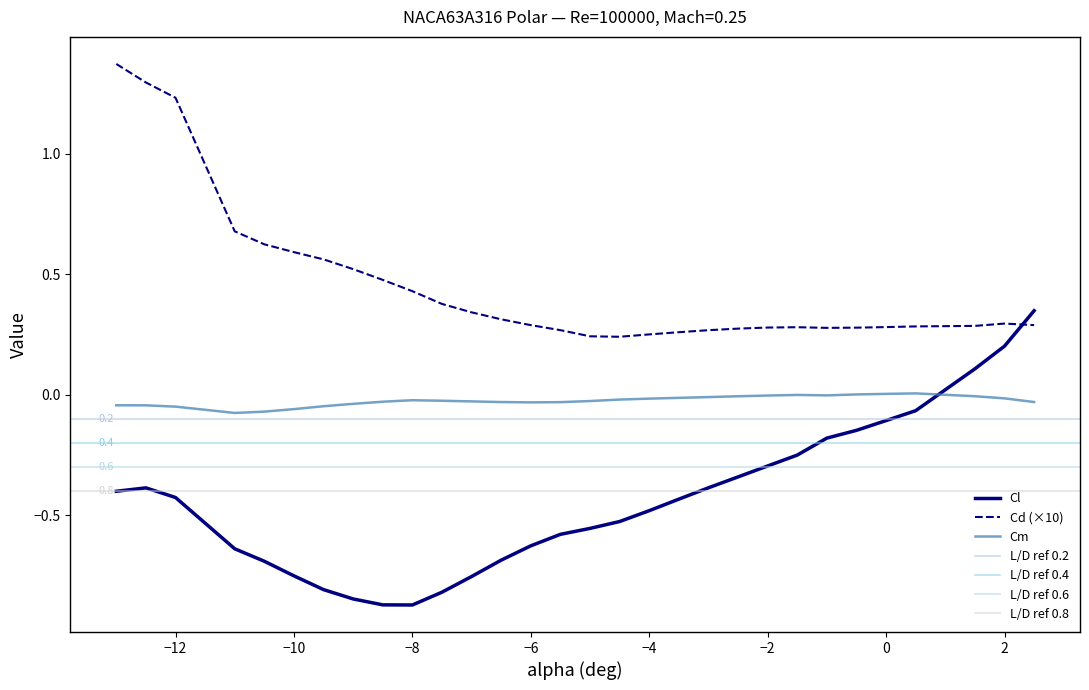

True or false: Cd has a value of 0.9 at alpha.

False